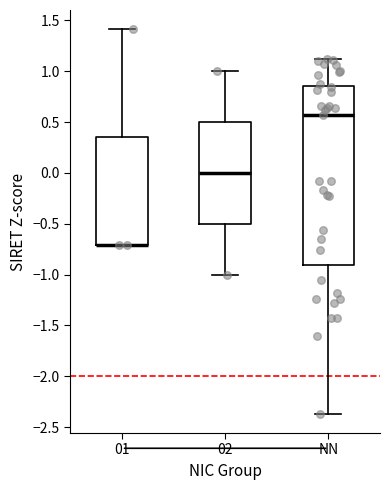

Which box is the tallest, from its lower edge to its upper edge?

NN